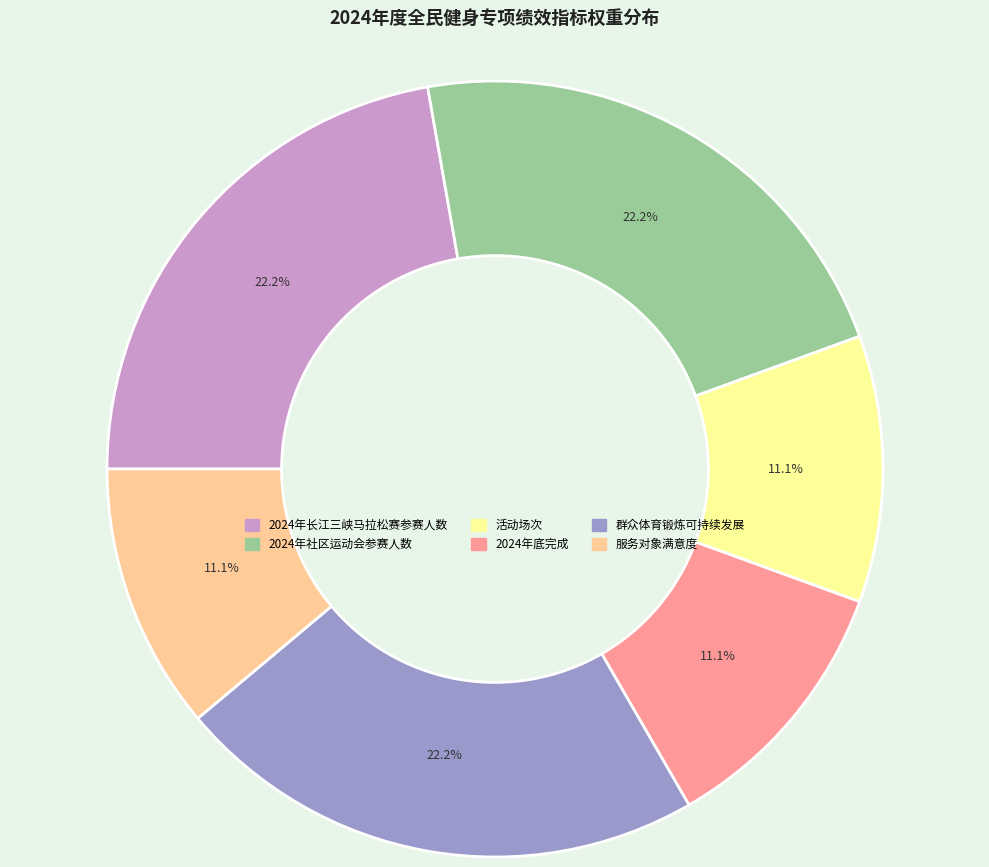

Does 群众体育锻炼可持续发展 account for over 50% of the chart?

No